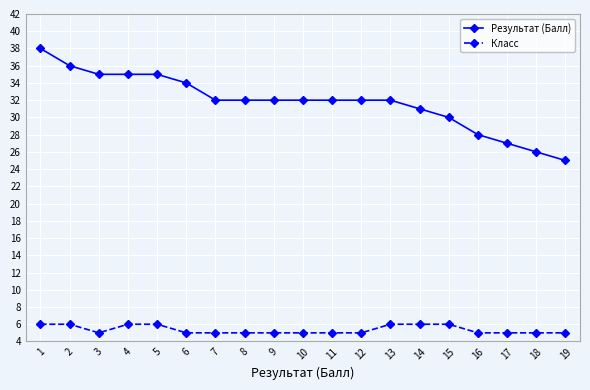

What is the total value across all series at 17?

32